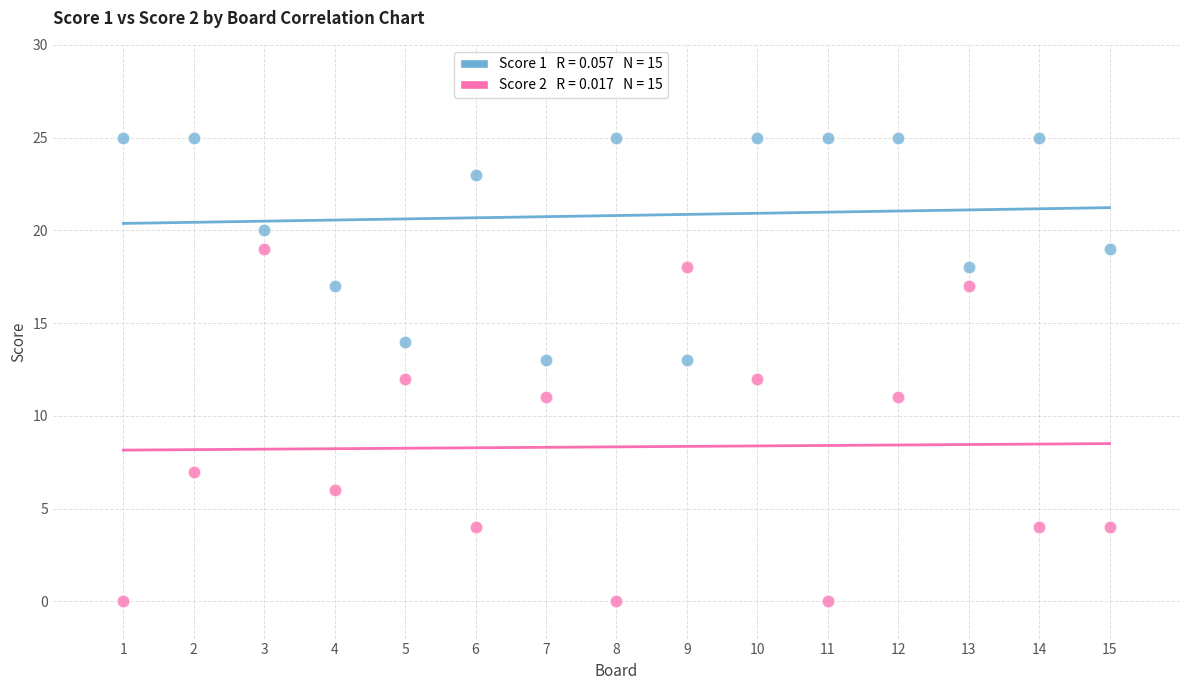

Across all data points, what is the range of X values (max minus min)?

14